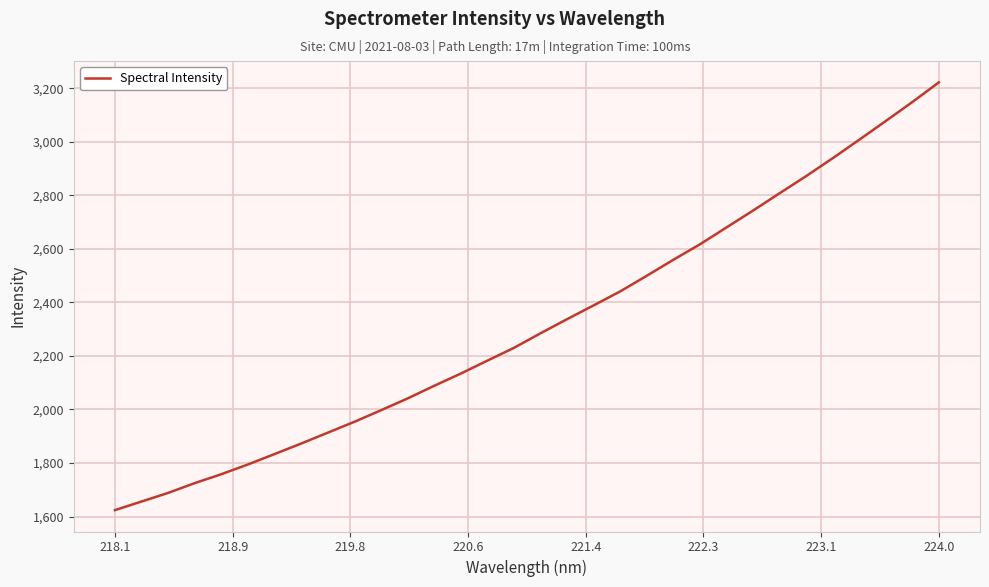

What is the smallest value displayed?

1623.9